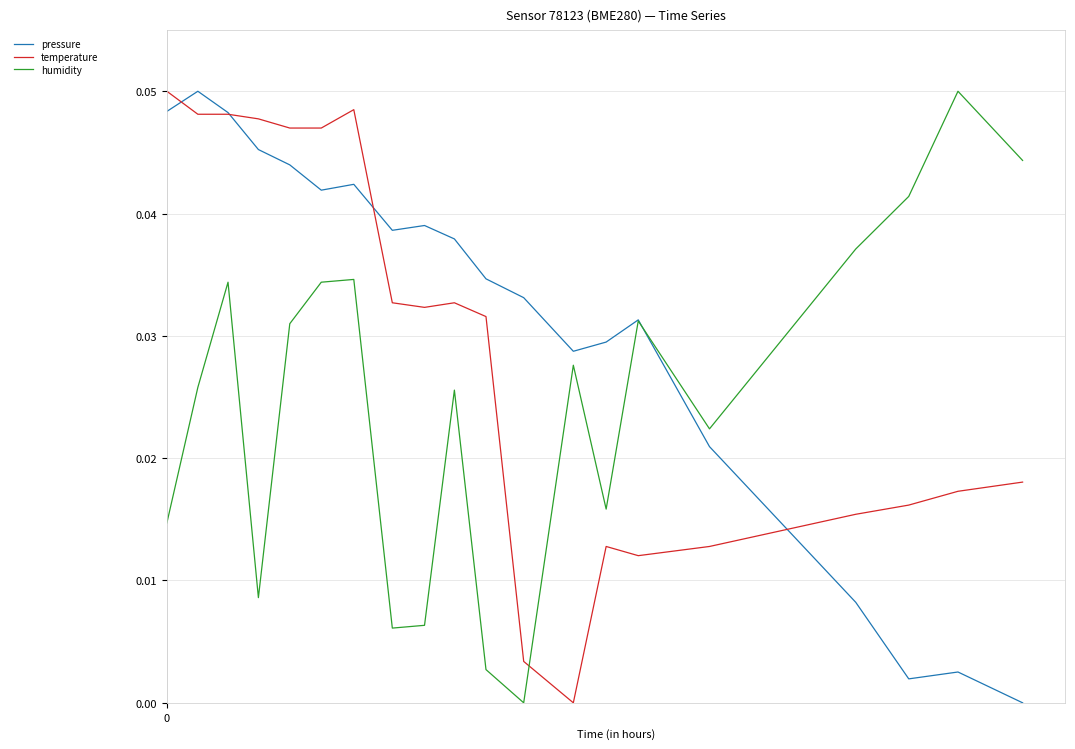

How many values in pressure are above zero?

19